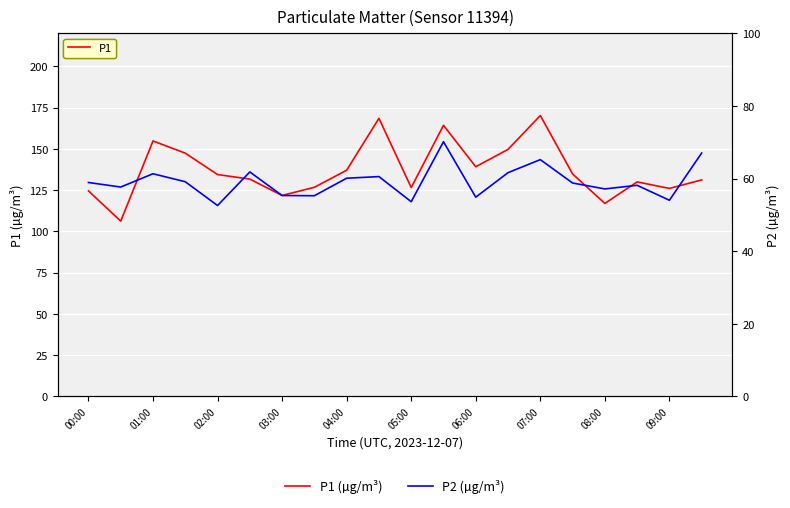

At 01:00, list the series in order from smallest to largest.

P2, P1